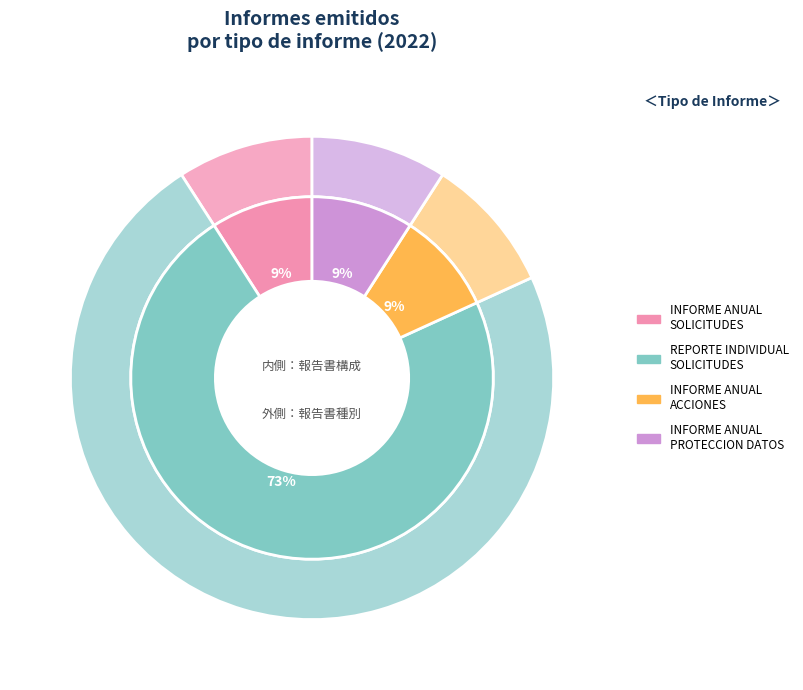

Which category has the biggest portion of the pie?

REPORTE INDIVIDUAL DE SOLICITUDES DE INFORMACION